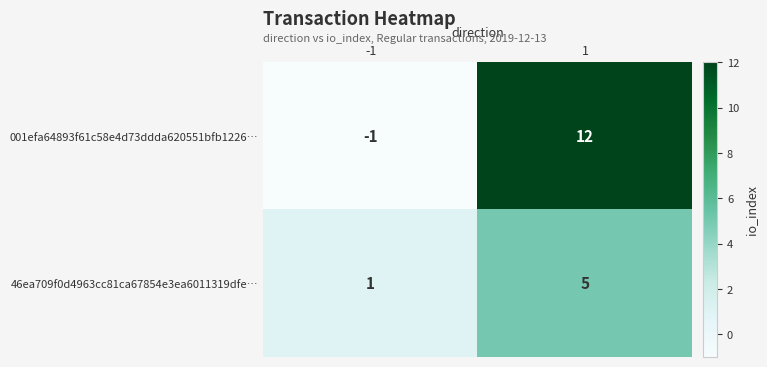

List the series in order of their overall mean, highest first.

001efa64893f61c58e4d73ddda620551bfb1226…, 46ea709f0d4963cc81ca67854e3ea6011319dfe…